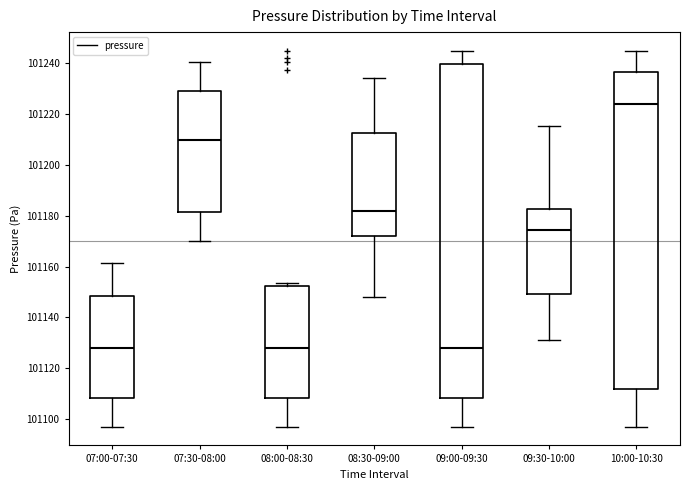

Which box's median line is the highest?

10:00-10:30